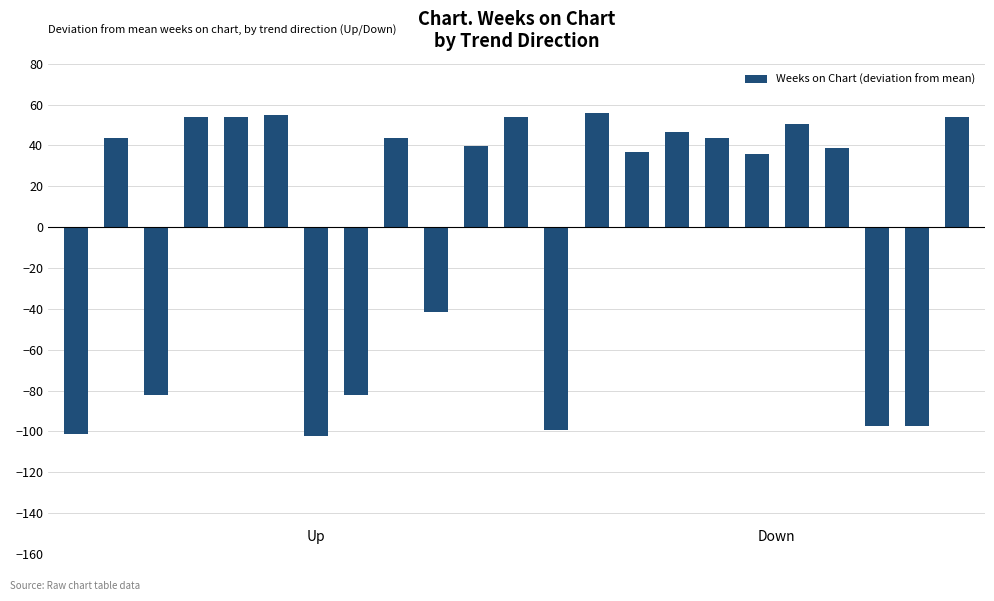

Reading right to left, transcribe all the data shown in this chart.

53.7	-97.3	-97.3	38.7	50.7	35.7	43.7	46.7	36.7	55.7	-99.3	53.7	39.7	-41.3	43.7	-82.3	-102.3	54.7	53.7	53.7	-82.3	43.7	-101.3